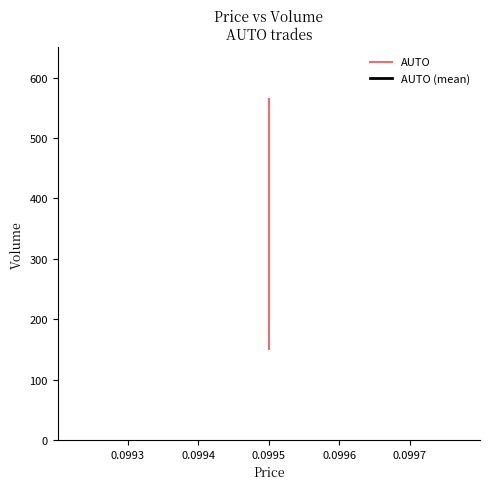

What is the value of the AUTO point at the 2nd from the left?

565